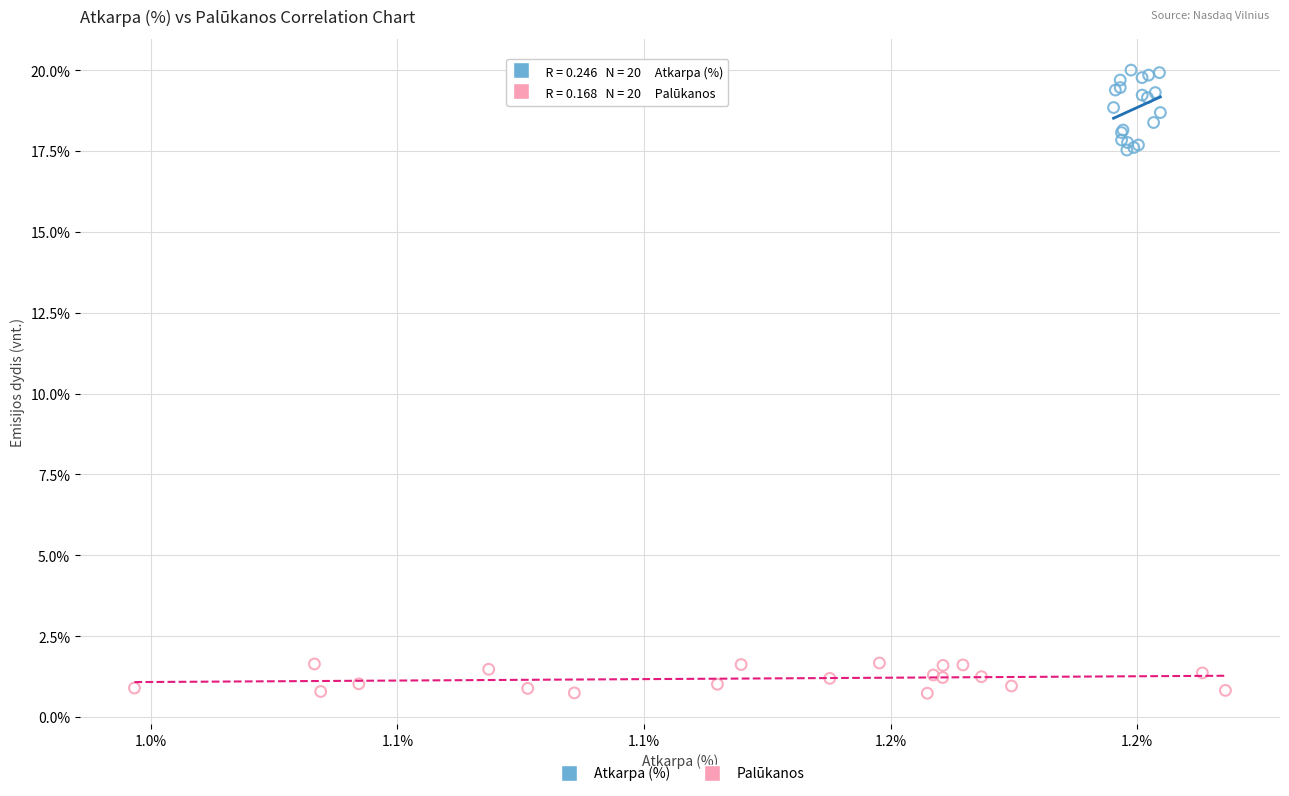

Which series reaches the minimum Y coordinate?

Palūkanos